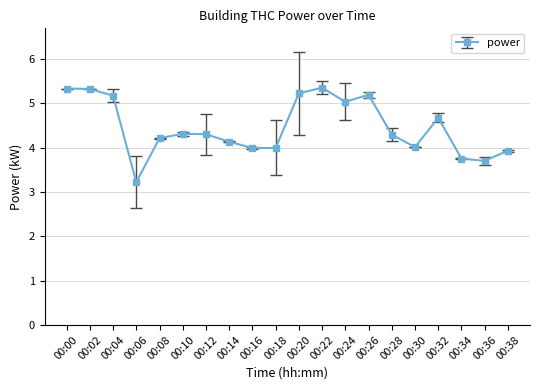

What is the average value?

4.5